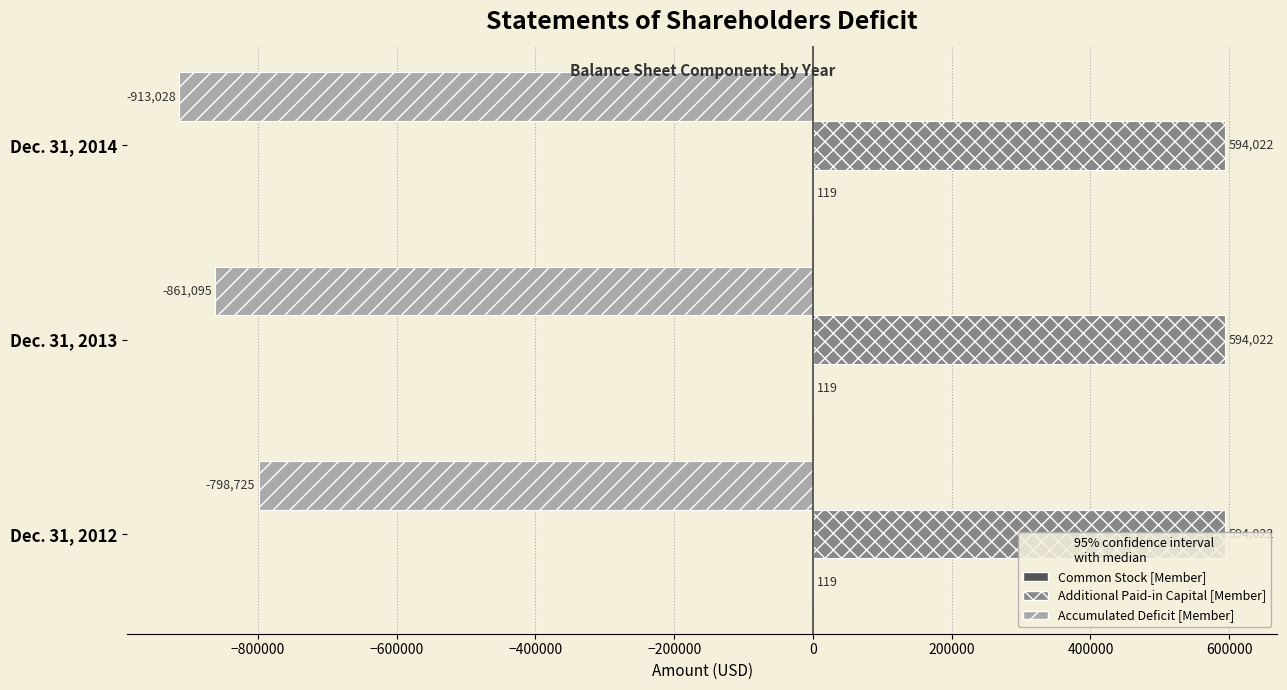

What is the maximum value shown in the chart?

594022